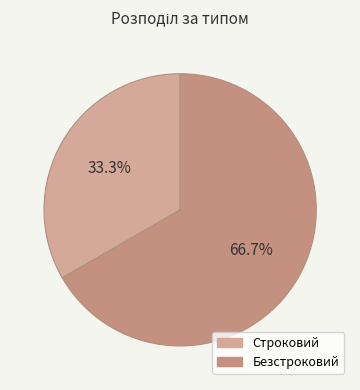

To the nearest percent, what is the combined percentage of Безстроковий and Строковий?

100%